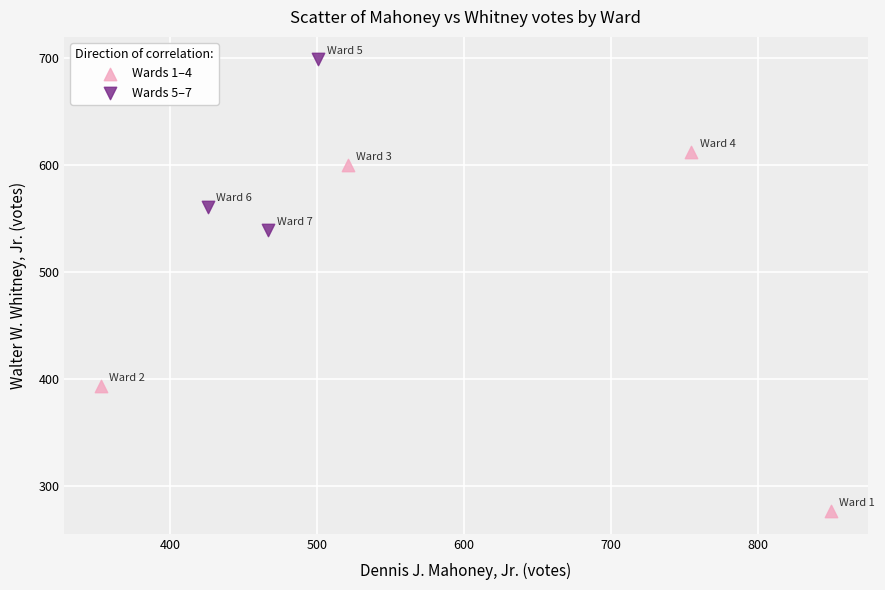

Which series has the widest spread of Y values?

Wards 1–4